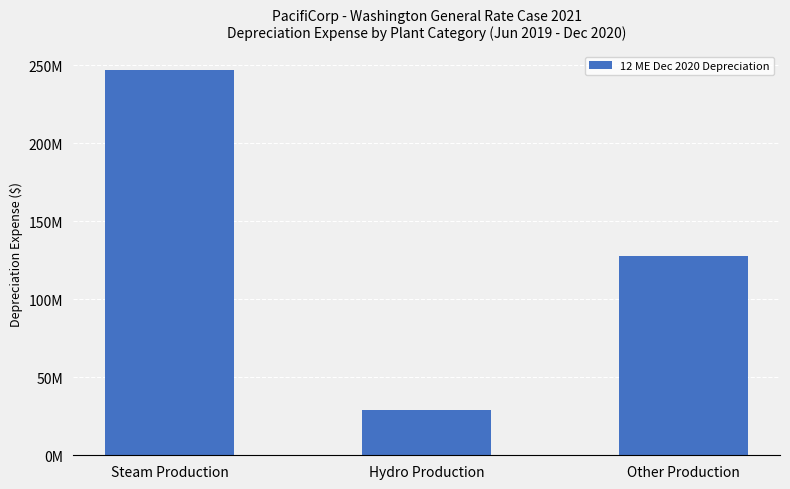

Read the value at Other Production.

127613380.8